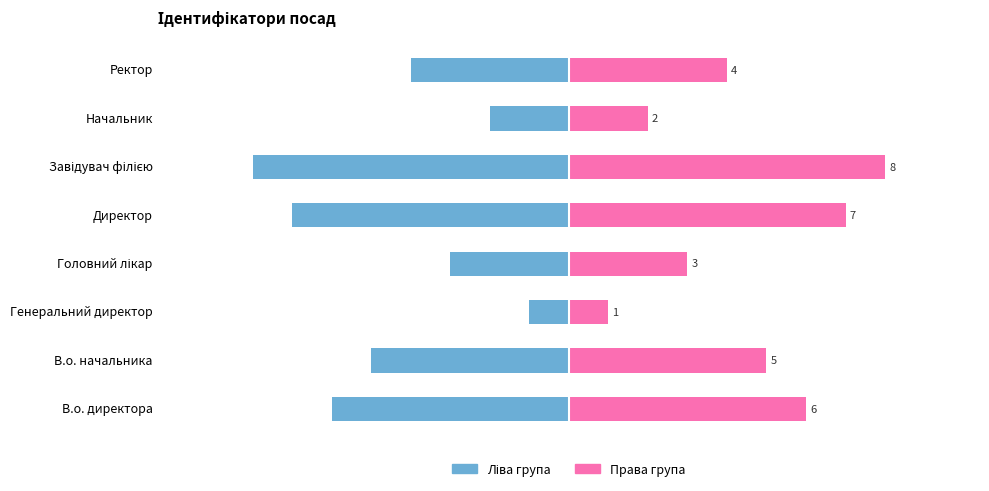

The Ліва група series shows -3 at В.о. директора. True or false?

False